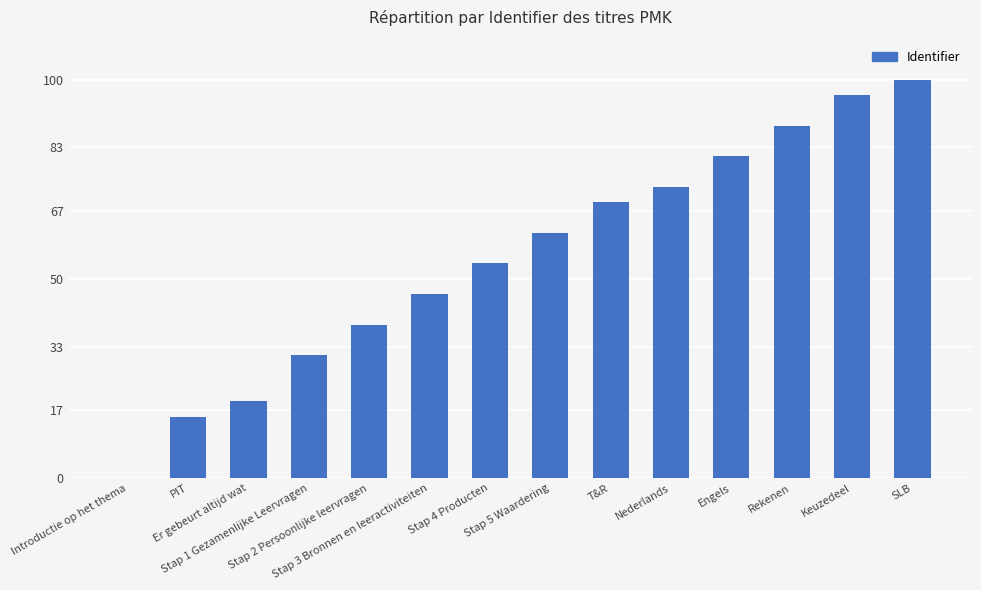

What is the sum of all values?

773.1